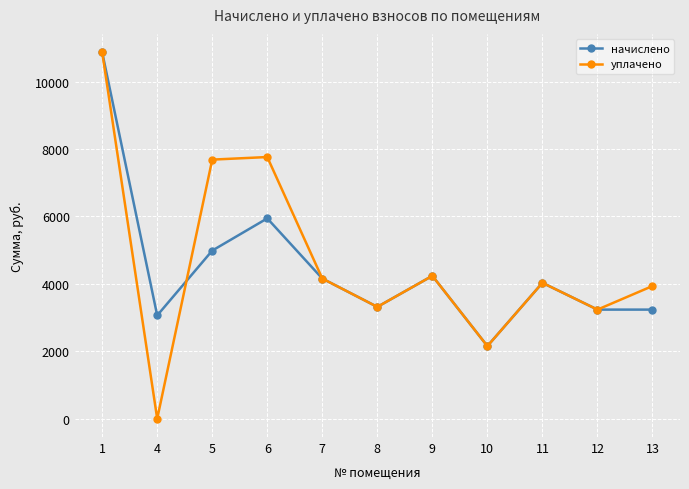

Which category has the lowest value in the уплачено series?

4